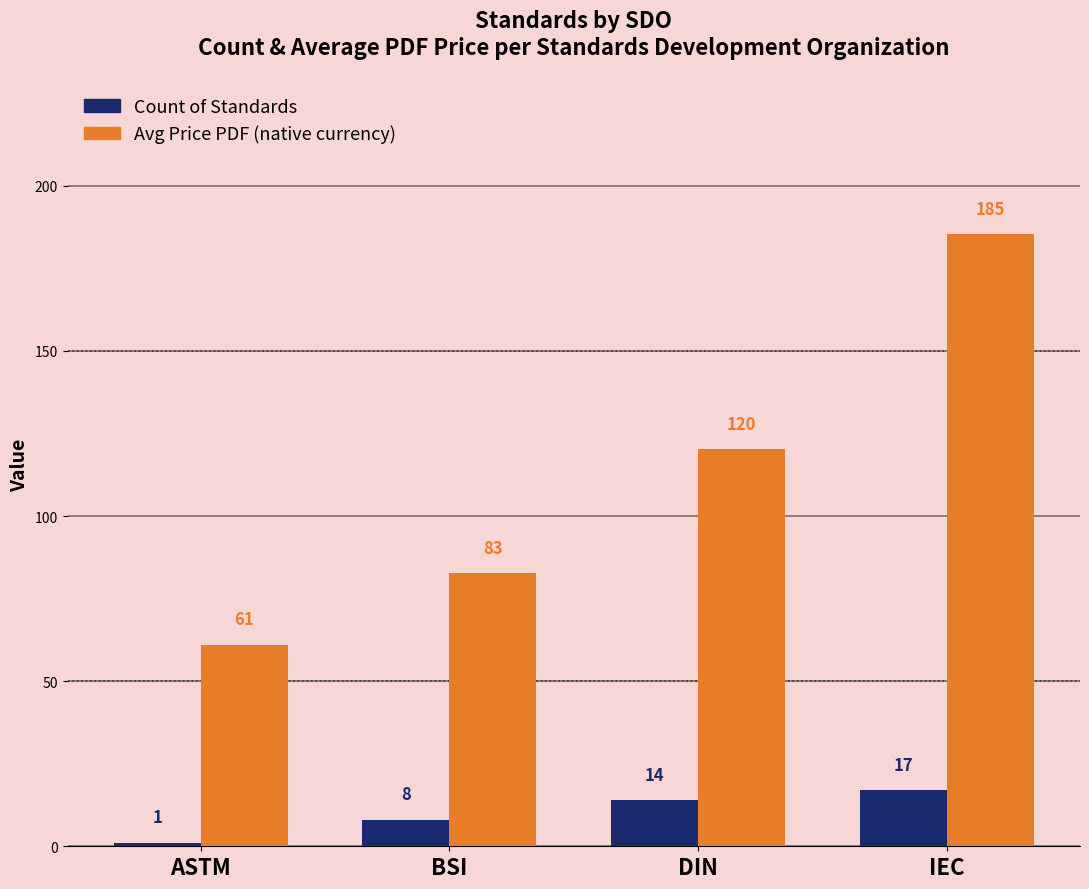

Is the value of Count of Standards at BSI greater than the value of Avg Price PDF (native currency) at IEC?

No